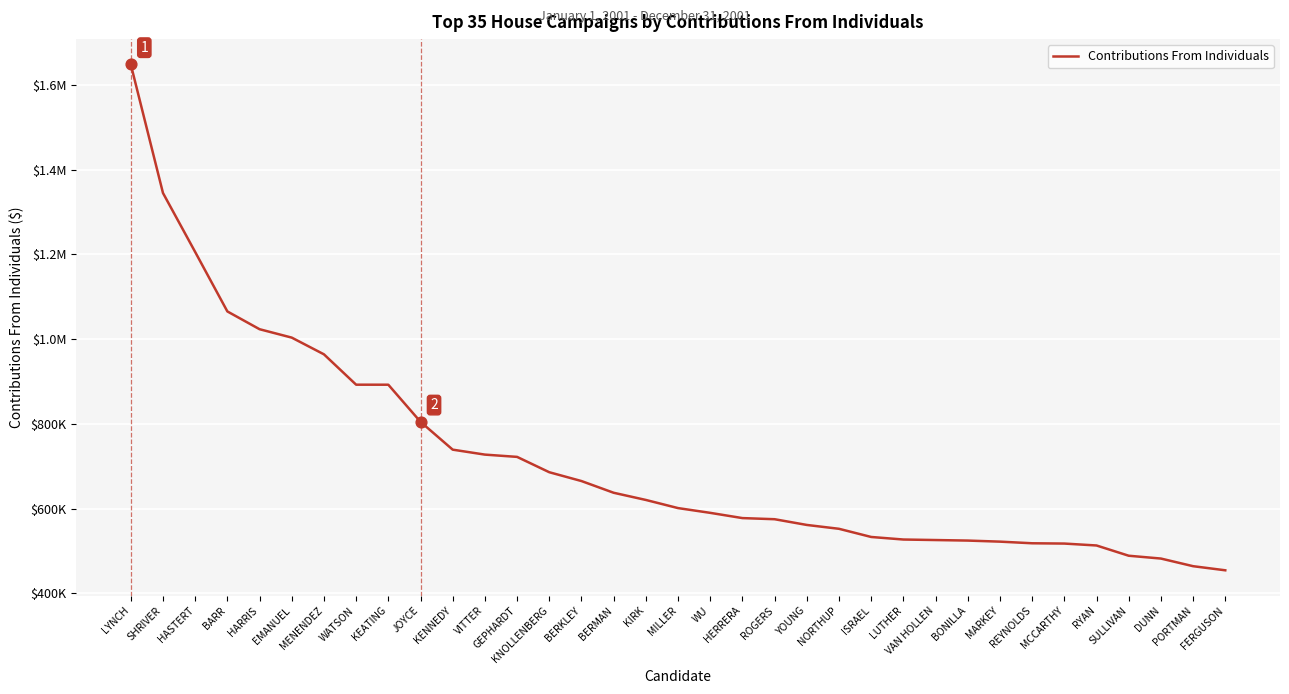

Does the chart have visible grid lines?

Yes